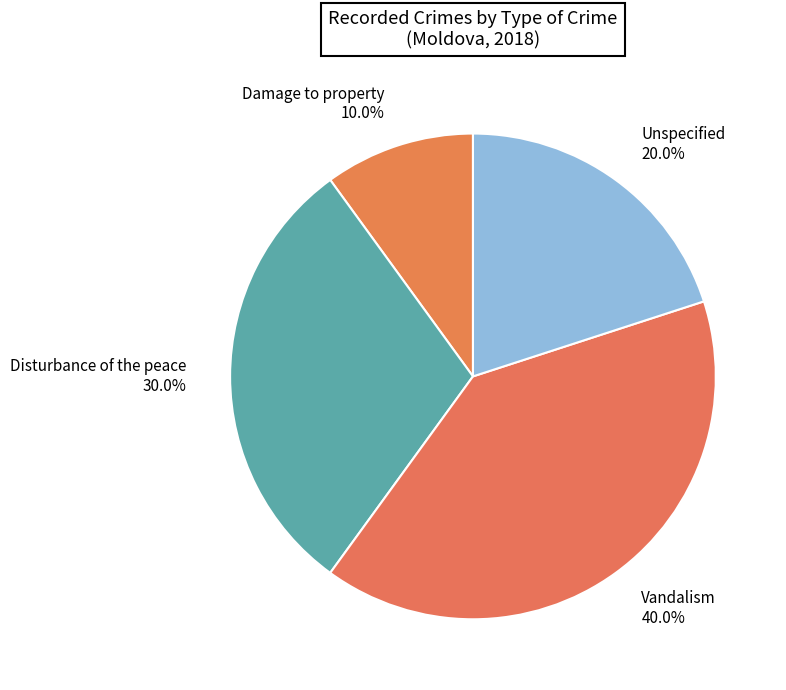

To the nearest percent, what percentage of the pie is Damage to property?

10%